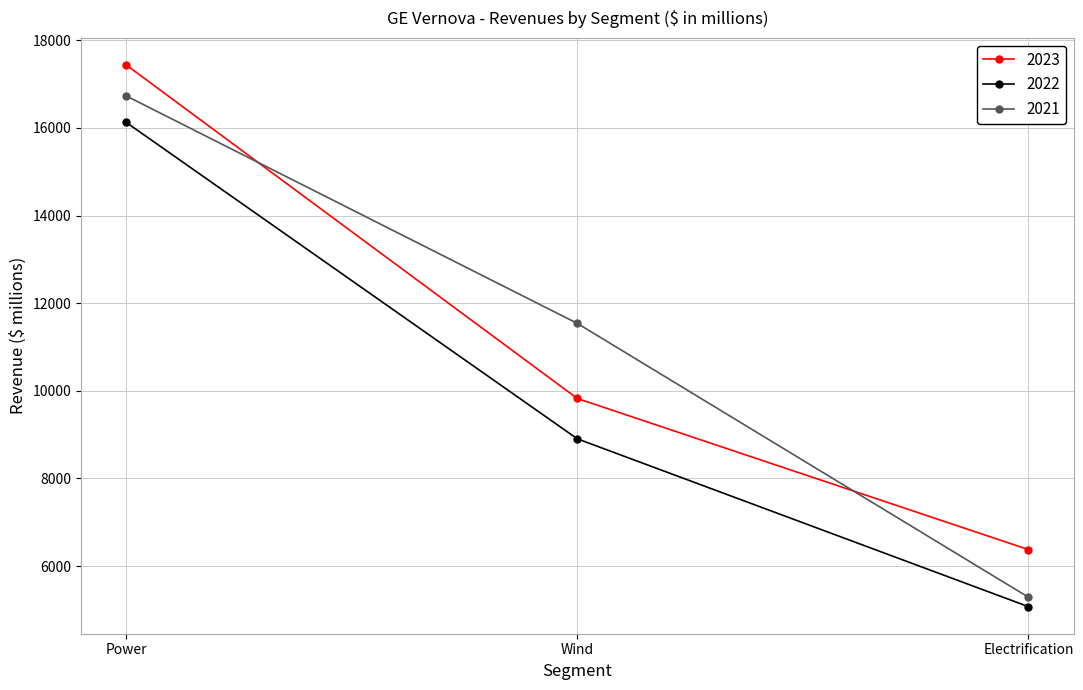

How many lines are shown in the chart?

3